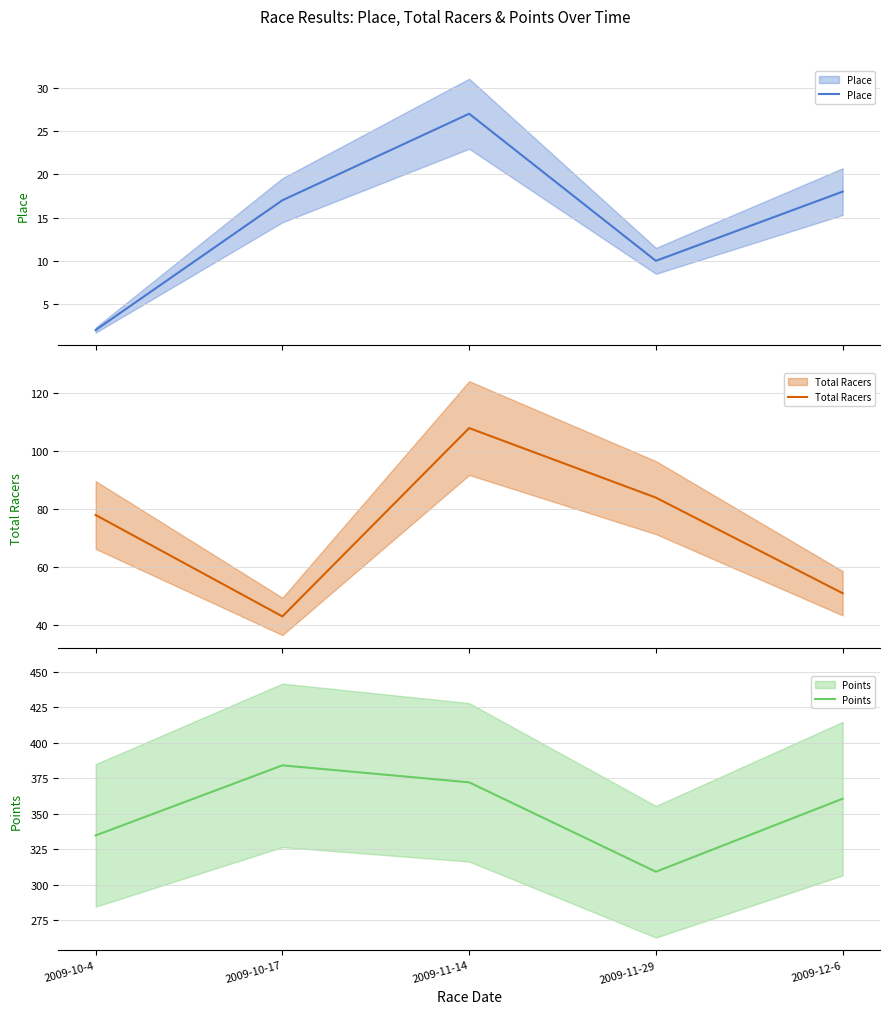

Where does the Points series first go above 360?

2009-10-17